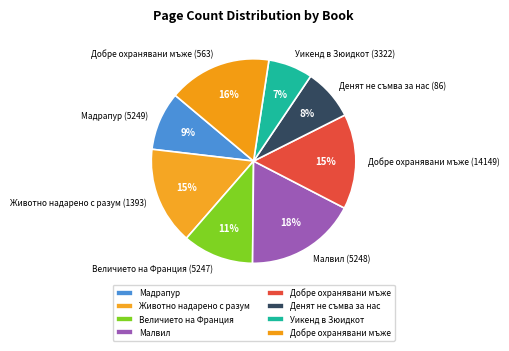

Is it true that Животно надарено с разум (1393) is 15% of the pie?

True